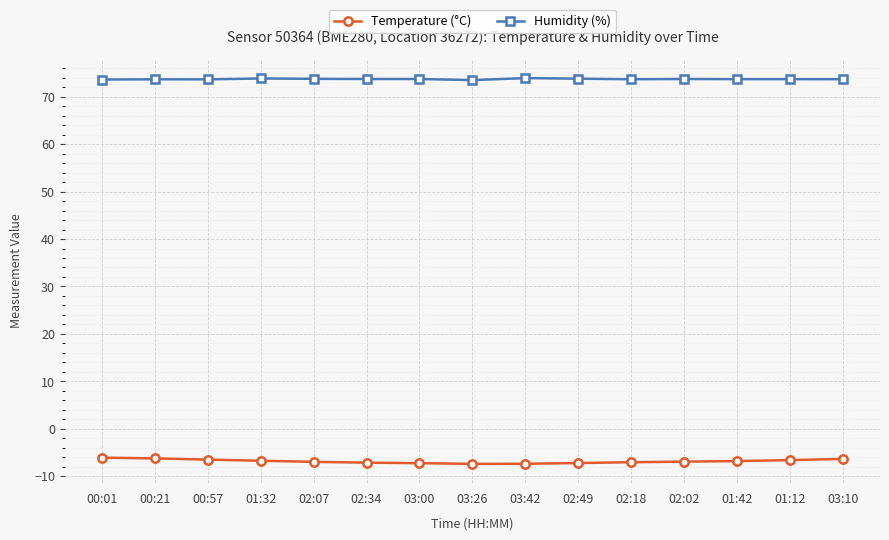

What are all the series names shown in the legend?

Temperature (°C), Humidity (%)